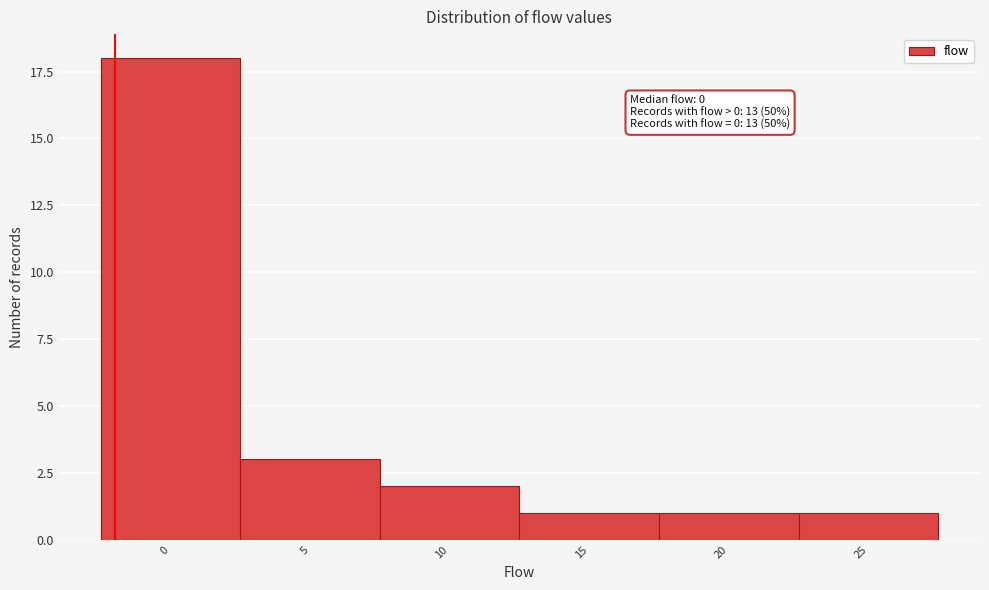

Reading right to left, list all the values displayed in this chart.

1	1	1	2	3	18